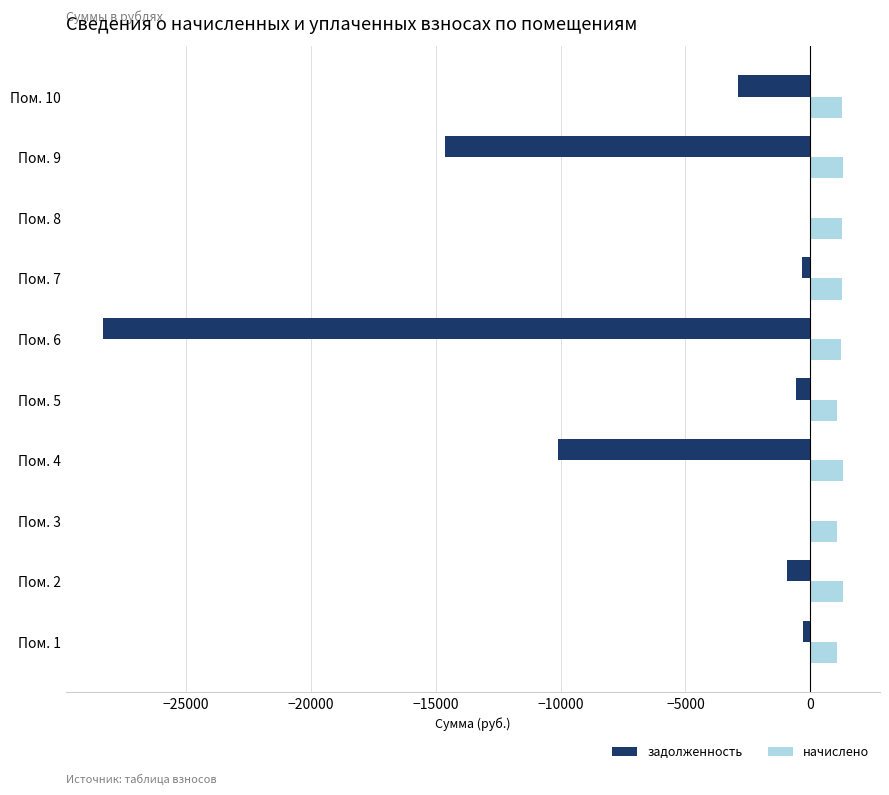

The value of задолженность at Пом. 4 is -4292.8. True or false?

False